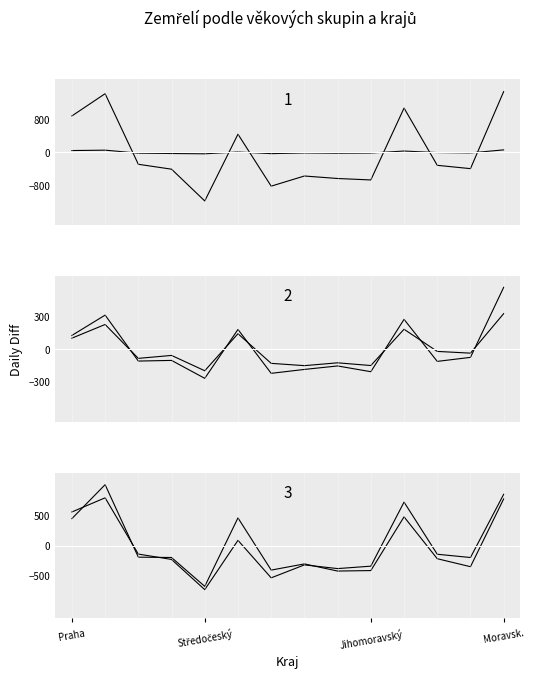

Count the number of categories in the chart.

14